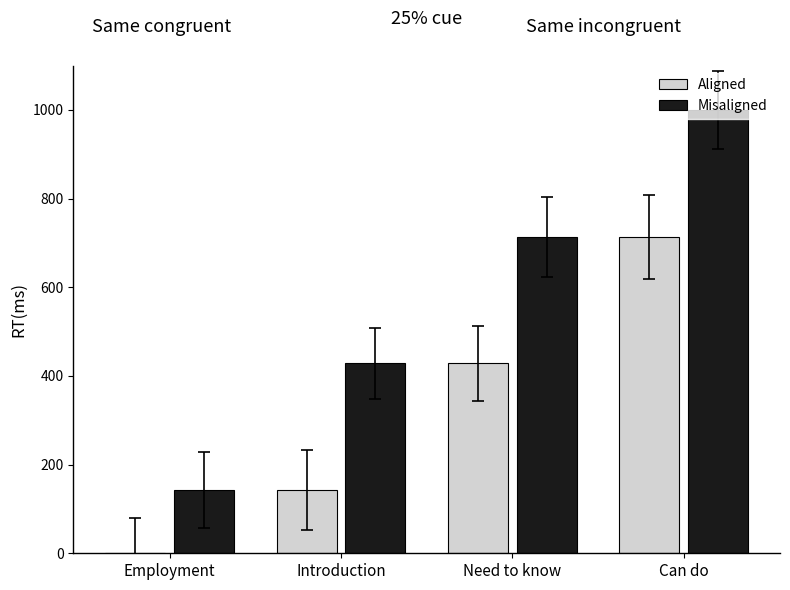

At which category is the sum across all series the highest?

Can do